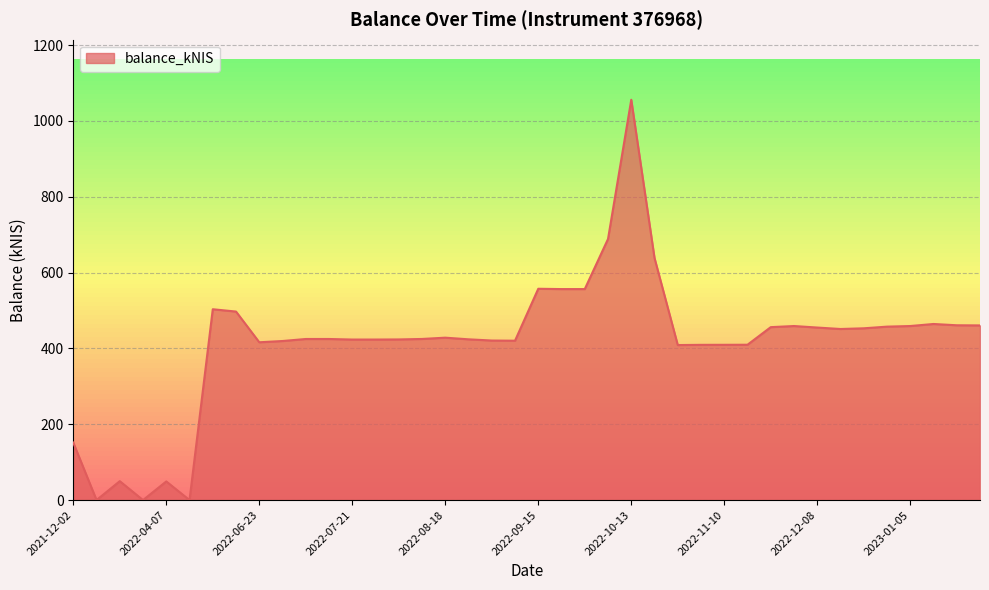

What is the difference between the maximum and minimum values?

1055.7